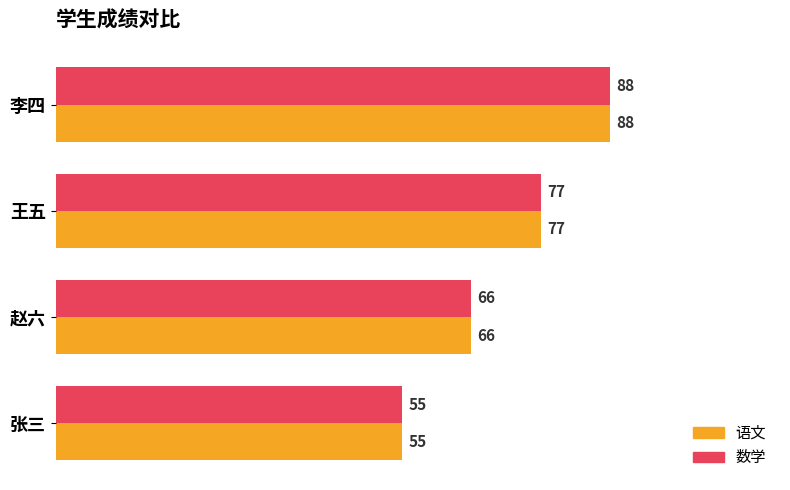

What is the difference between the second highest and minimum values in the 数学 series?

22